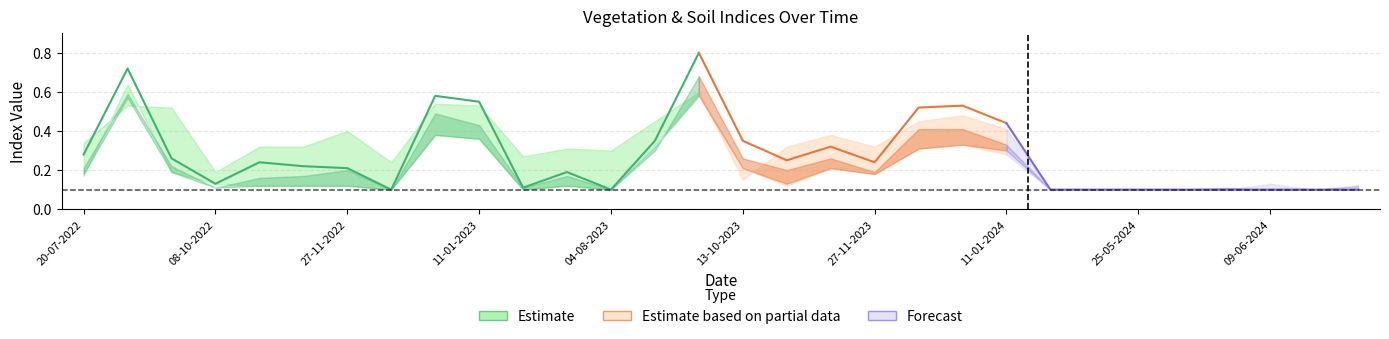

Where is soc nearest to the value 0?

15-05-2024